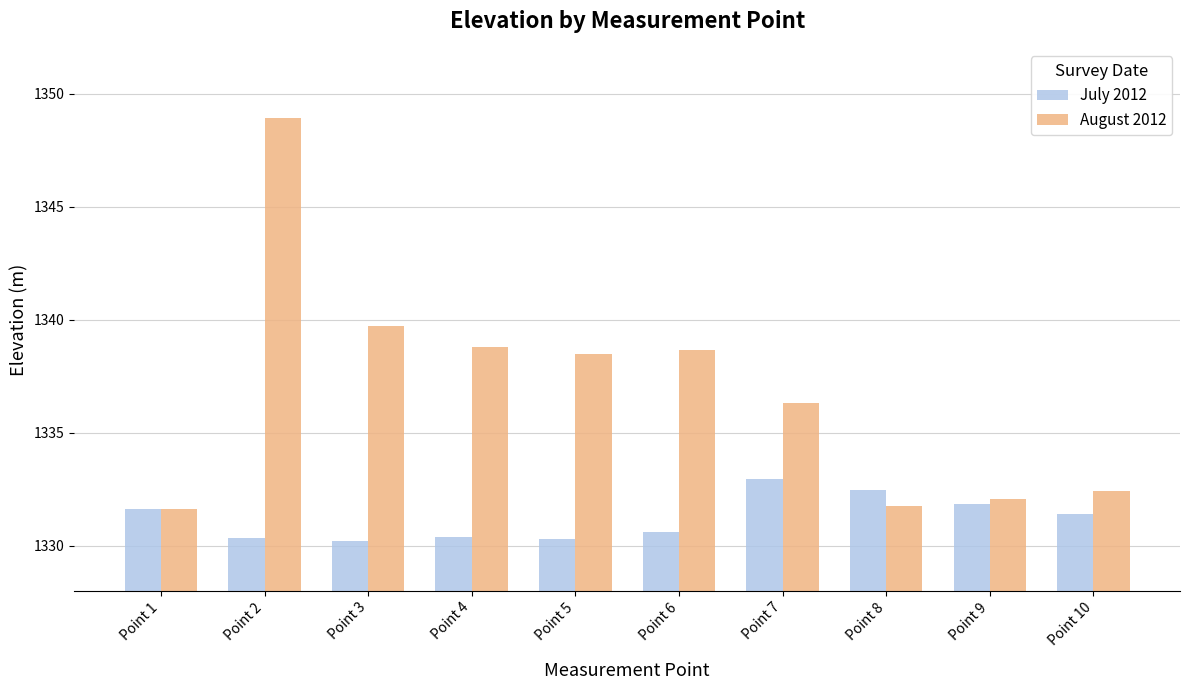

What is the value of the August 2012 bar at the 9th from the left?

1332.1